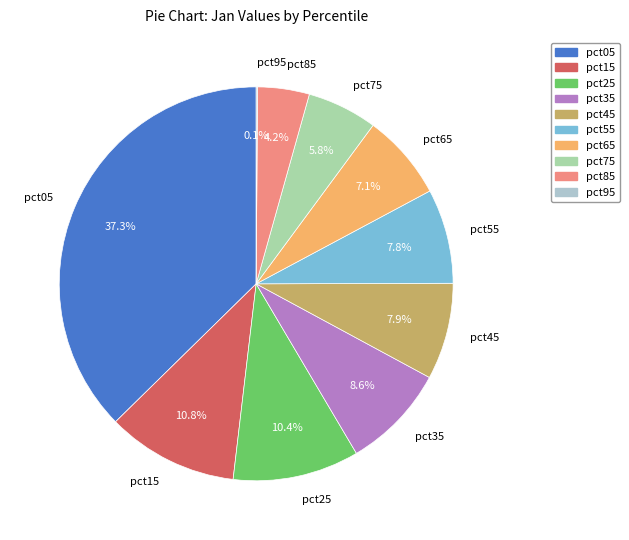

To the nearest percent, what portion does pct85 represent?

4%